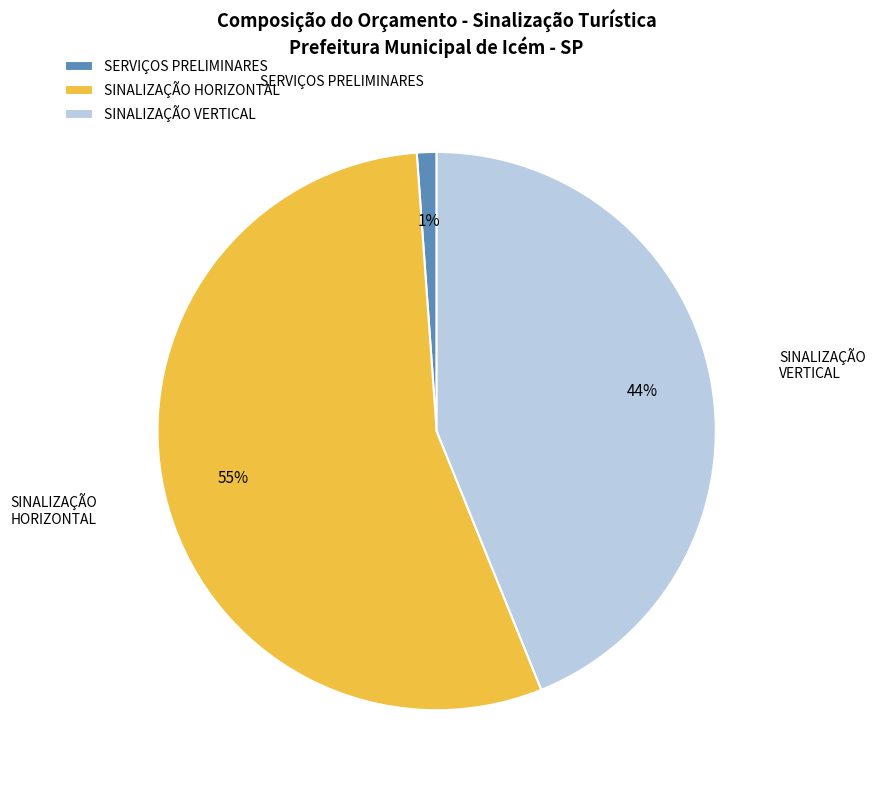

Which slice is the largest?

SINALIZAÇÃO HORIZONTAL